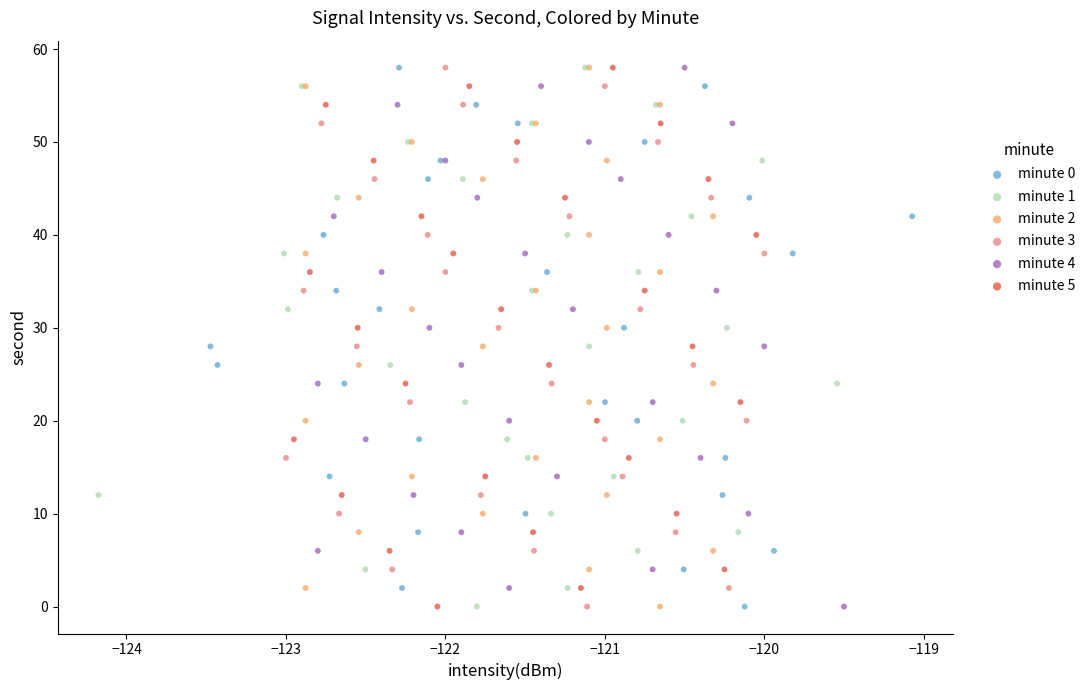

What are all the series names shown in the legend?

minute 0, minute 1, minute 2, minute 3, minute 4, minute 5